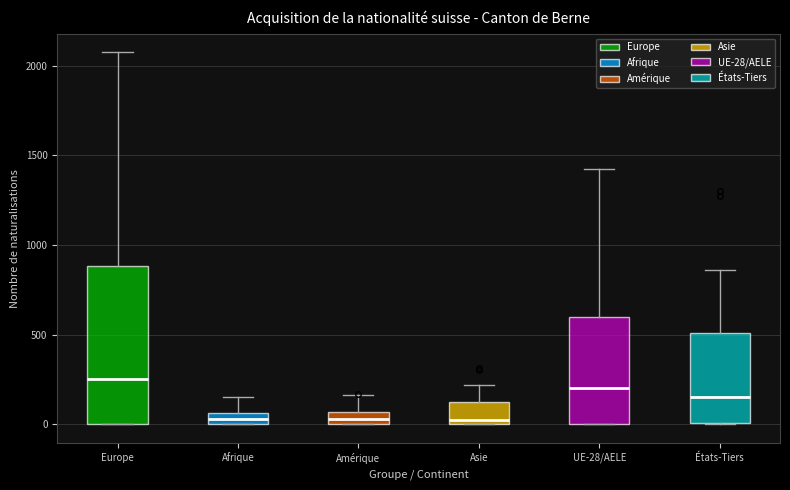

Where is the lower edge of the box for Afrique on the y-axis? The values are not printed on the chart, so give them approximately, as read against the axis.

0